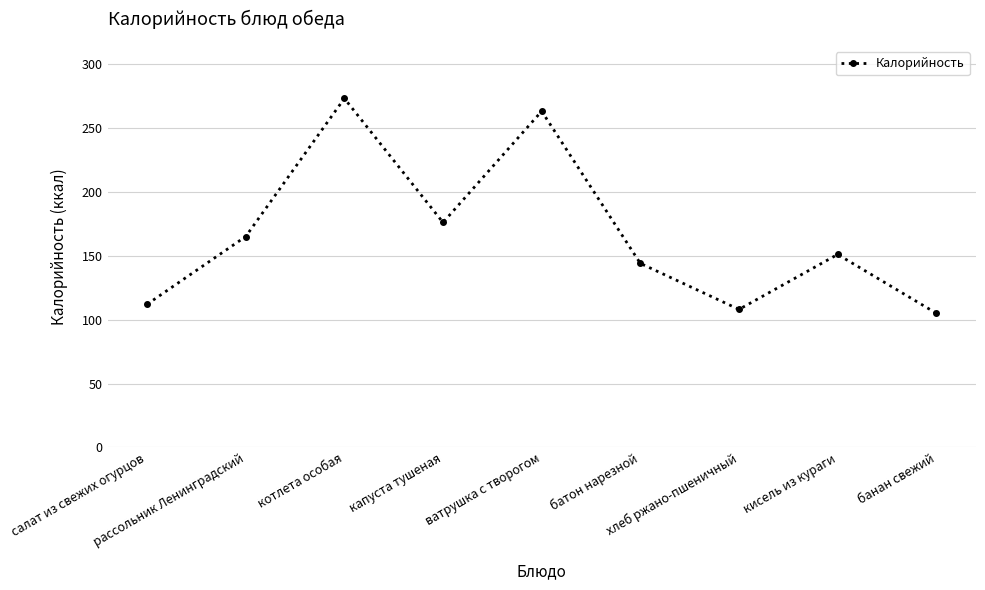

Reading right to left, extract all data points from this chart.

105	151	108	144	263	176	273	165	112